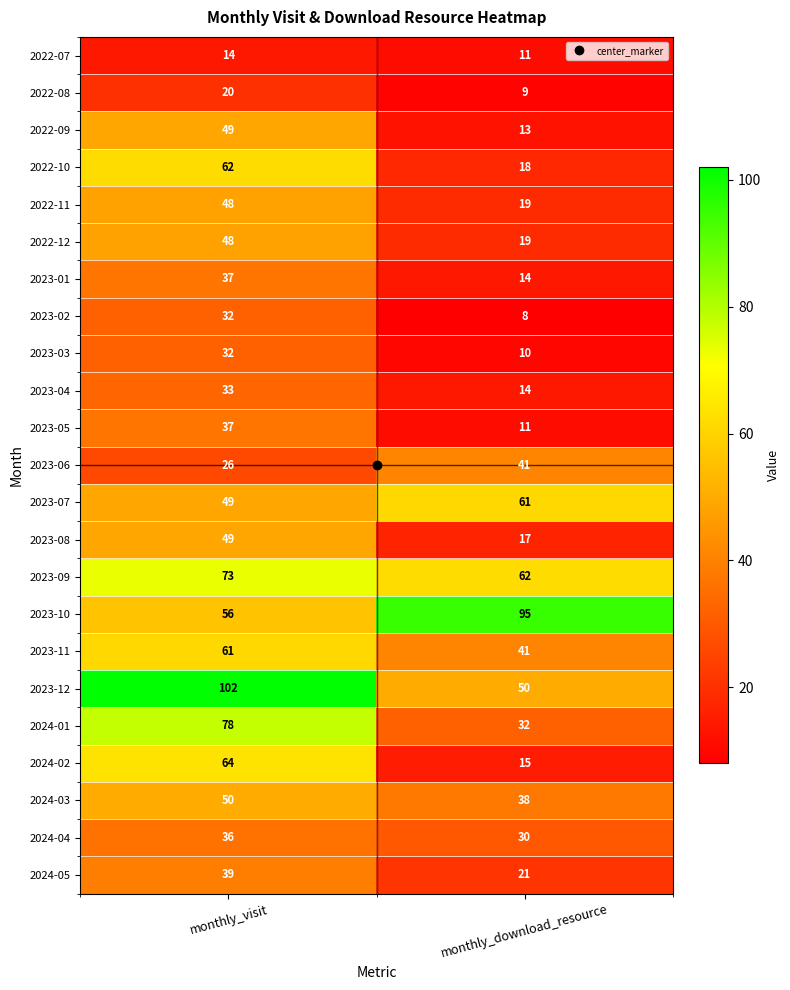

At which category is the sum across all series the highest?

monthly_visit